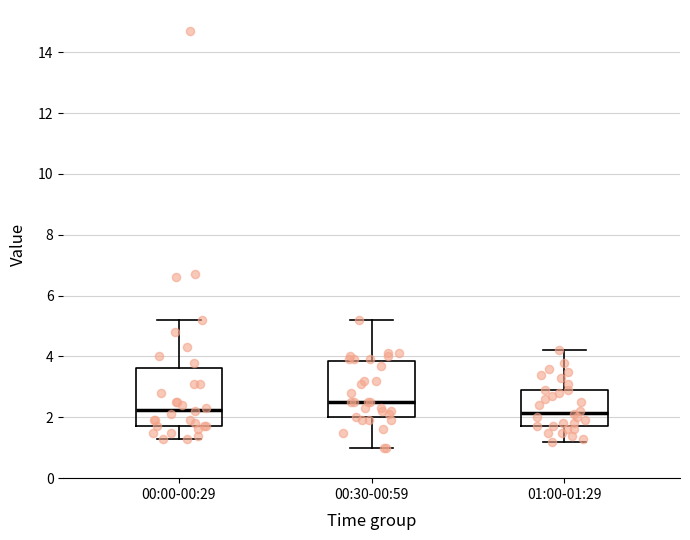

Reading left to right, read every box against the y-axis: the position of its median line, the range the box covers, and the ends of its whiskers. The values are not printed on the chart, so give them approximately, as read against the axis.

00:00-00:29: median 2.2, box 1.8 to 3.6, whiskers 1.4 to 5.2
00:30-00:59: median 2.6, box 2.0 to 3.8, whiskers 1.0 to 5.2
01:00-01:29: median 2.2, box 1.8 to 3.0, whiskers 1.2 to 4.2